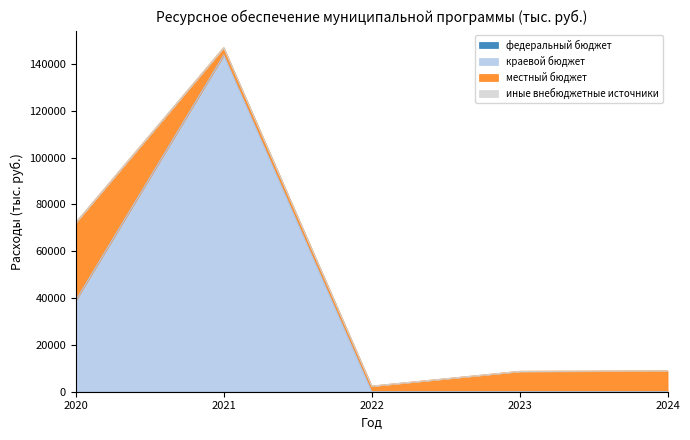

Is it true that краевой бюджет equals -90521.8 at 2023?

False